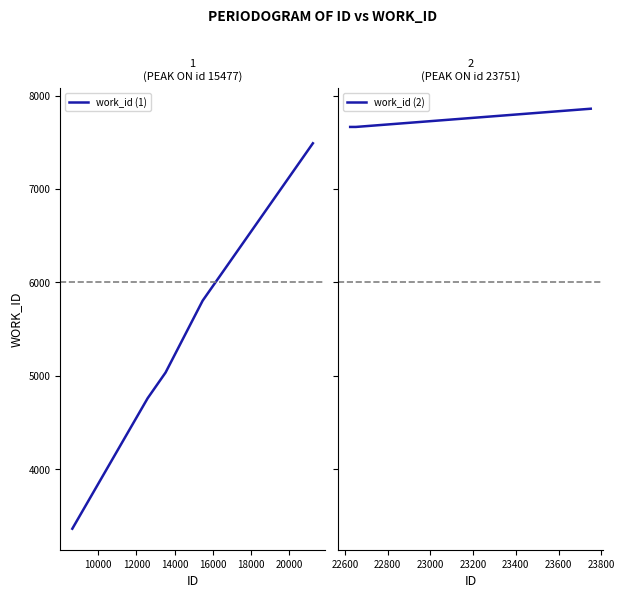

Rank the series by their maximum value, from highest to lowest.

work_id (2), work_id (1)